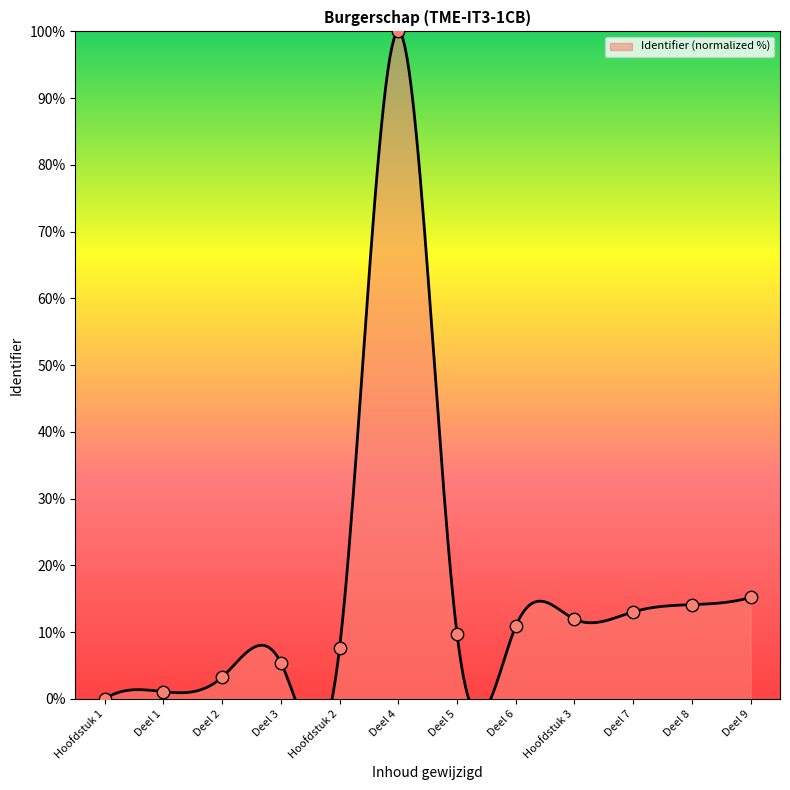

What is the change in value from Deel 2 to Deel 8?

+10.9